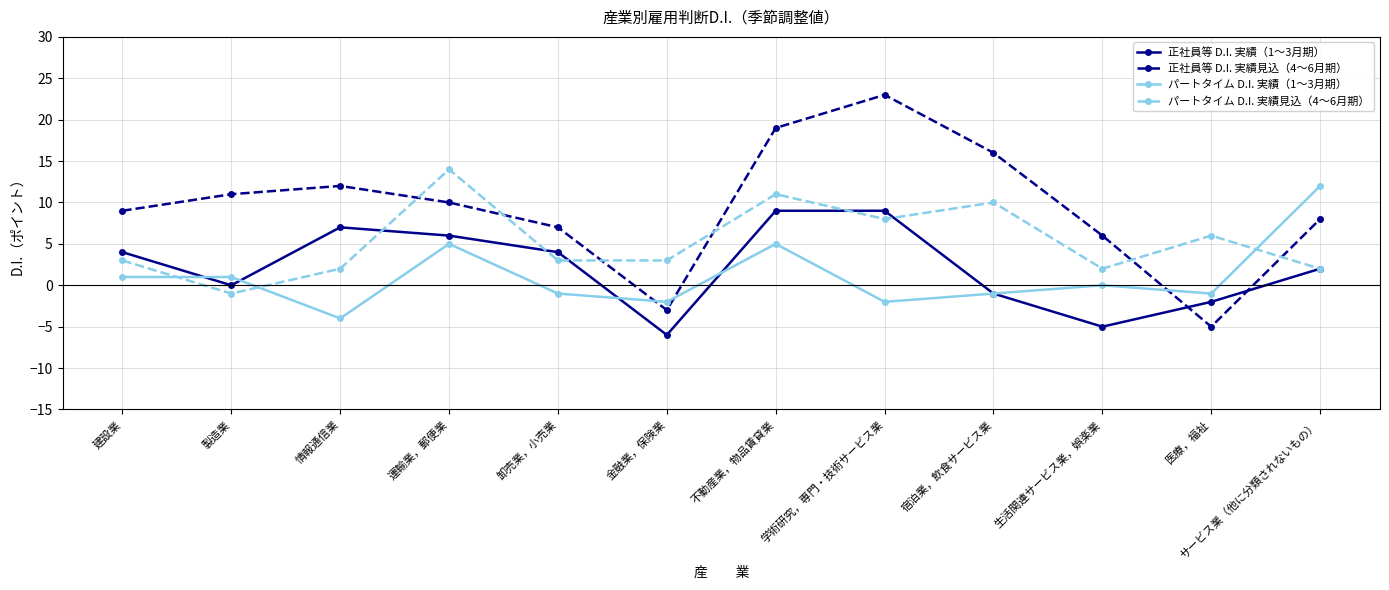

At which category does the chart reach its peak across all series?

学術研究，専門・技術サービス業